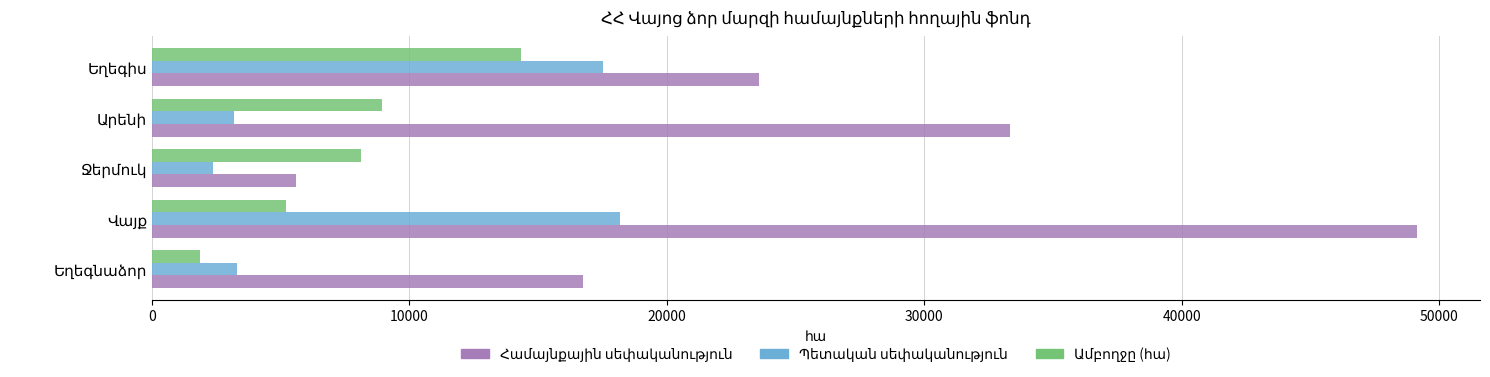

What is the greatest value displayed?

49134.5